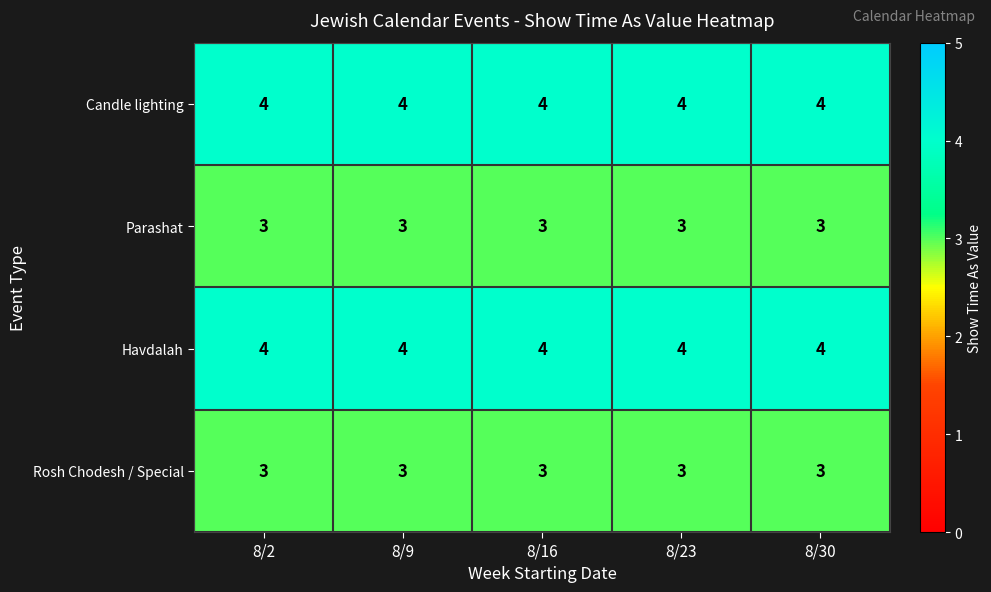

The Candle lighting series shows 4 at 8/16. True or false?

True